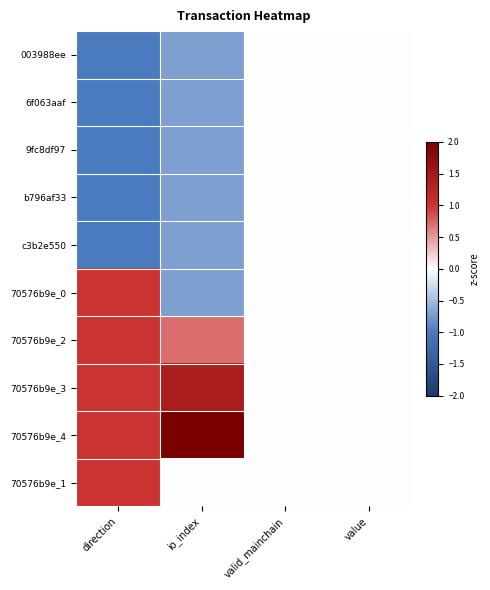

At which category does the chart reach its minimum across all series?

direction